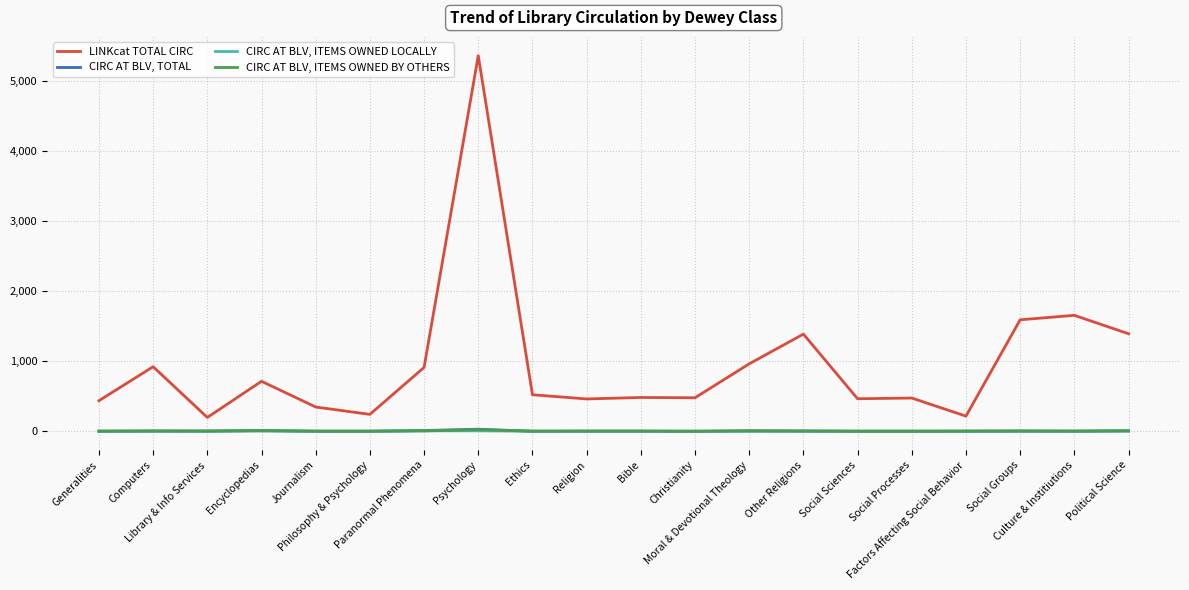

List the series in order of their peak value, lowest first.

CIRC AT BLV, ITEMS OWNED LOCALLY, CIRC AT BLV, ITEMS OWNED BY OTHERS, CIRC AT BLV, TOTAL, LINKcat TOTAL CIRC